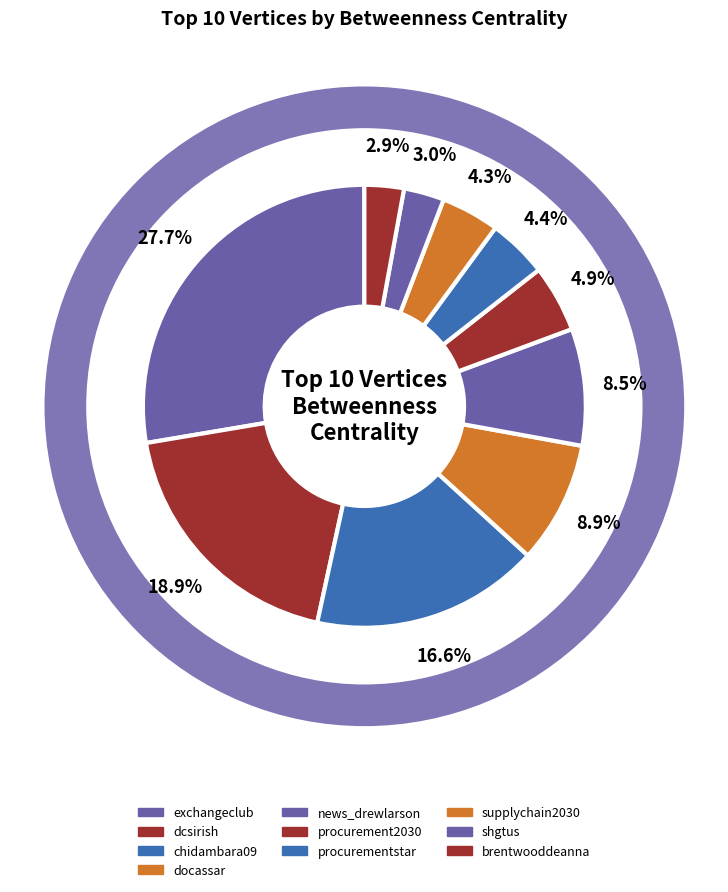

What percentage is the procurementstar slice, to the nearest percent?

4%